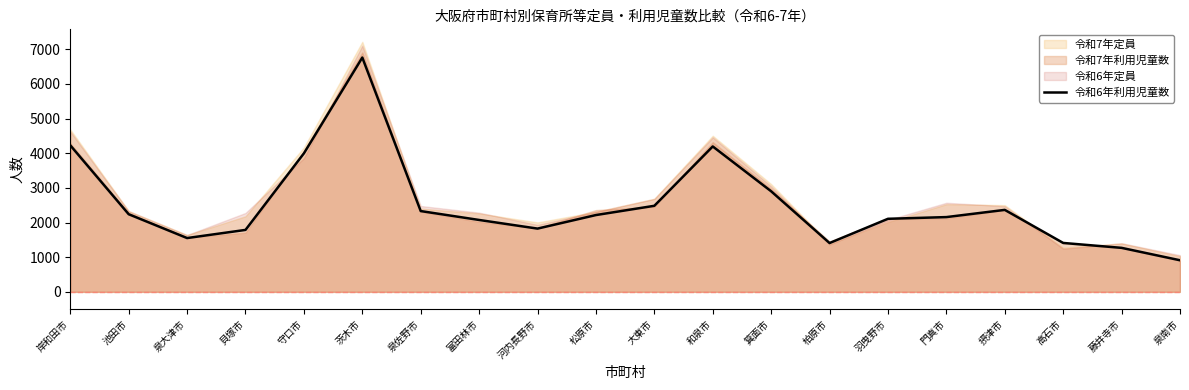

Rank the categories by value from lowest to highest.

泉南市, 藤井寺市, 柏原市, 高石市, 泉大津市, 貝塚市, 河内長野市, 富田林市, 羽曳野市, 門真市, 松原市, 池田市, 泉佐野市, 摂津市, 大東市, 箕面市, 守口市, 和泉市, 岸和田市, 茨木市